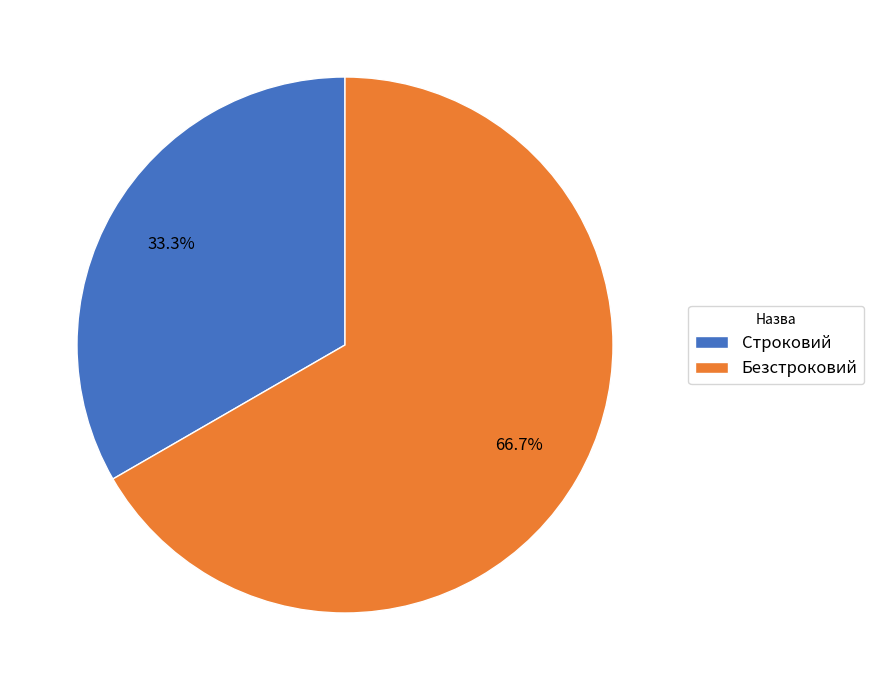

What is the ratio of the value at Безстроковий to the value at Строковий?

2.0